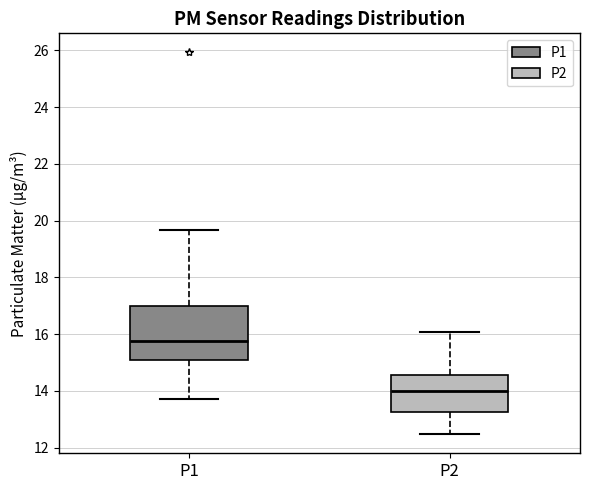

Reading left to right, transcribe this box plot: for each box, give where its median line is, the range the box spans, and where its two whiskers end, as read against the y-axis. The values are not printed on the chart, so give them approximately, as read against the axis.

P1: median 15.8, box 15.0 to 17.0, whiskers 13.8 to 19.6
P2: median 14.0, box 13.2 to 14.6, whiskers 12.4 to 16.0